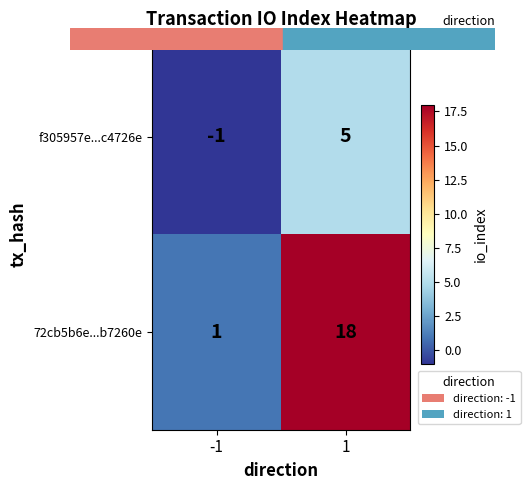

Count the number of categories in the chart.

2